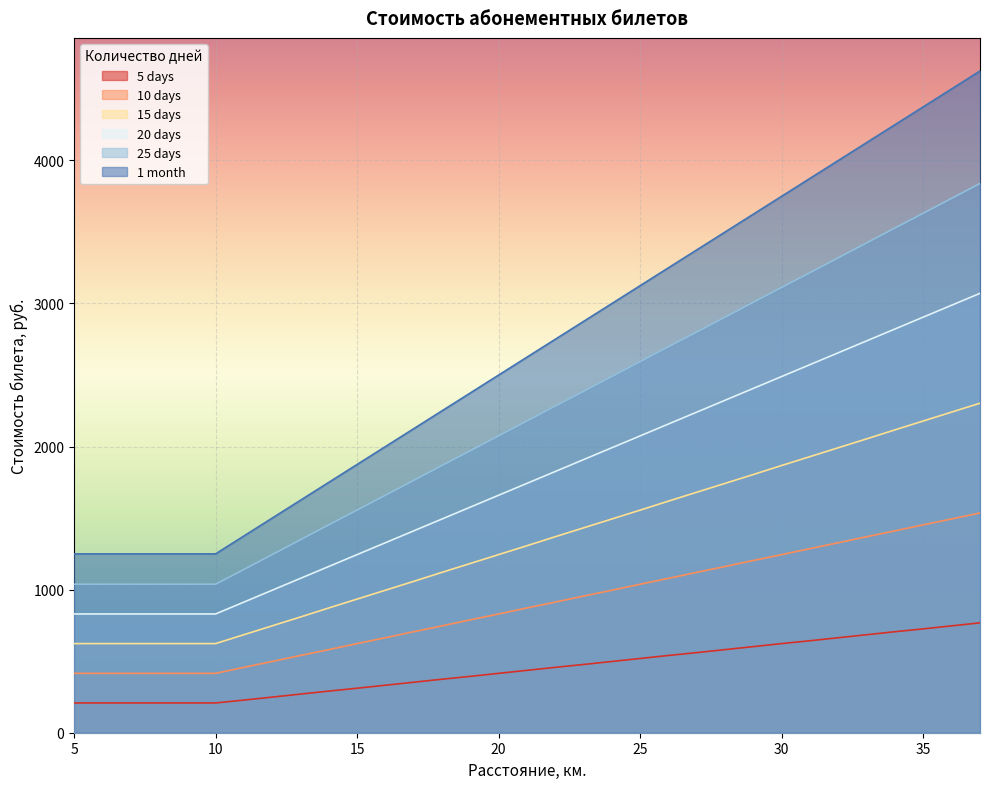

How many lines are shown in the chart?

6